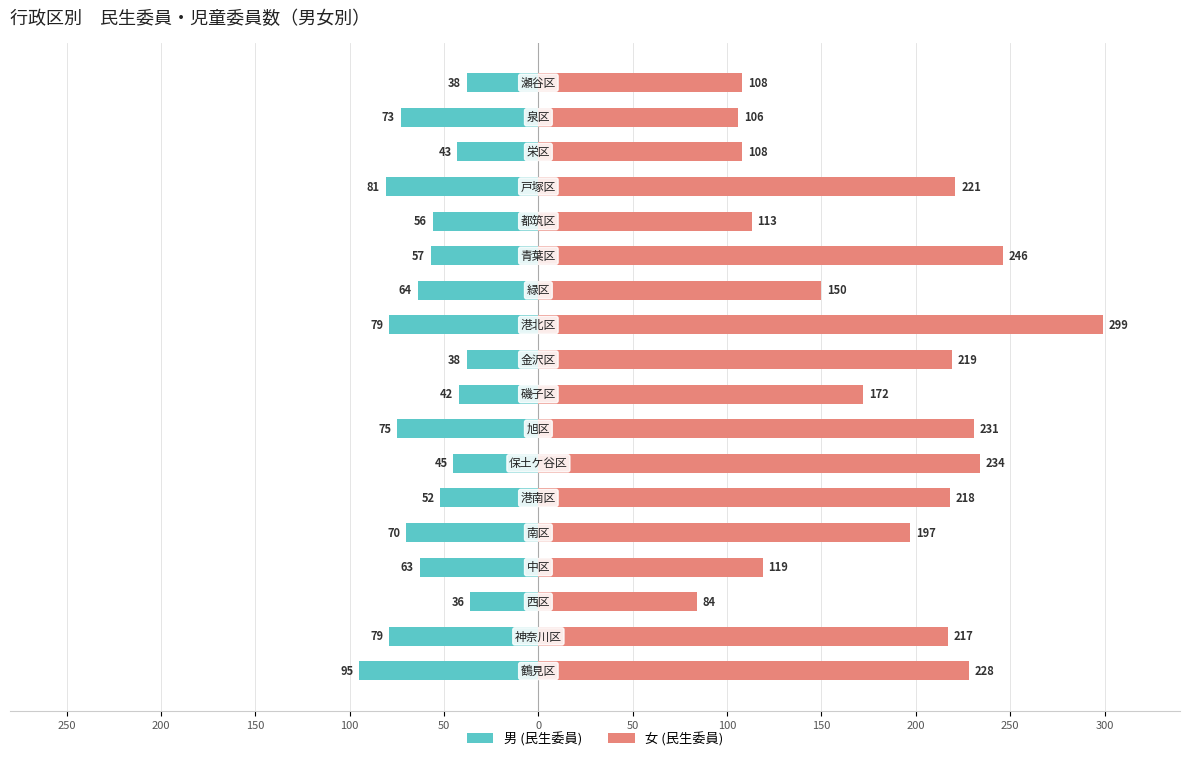

Reading left to right, list all the values displayed in this chart.

男 (民生委員): -95	-79	-36	-63	-70	-52	-45	-75	-42	-38	-79	-64	-57	-56	-81	-43	-73	-38
女 (民生委員): 228	217	84	119	197	218	234	231	172	219	299	150	246	113	221	108	106	108